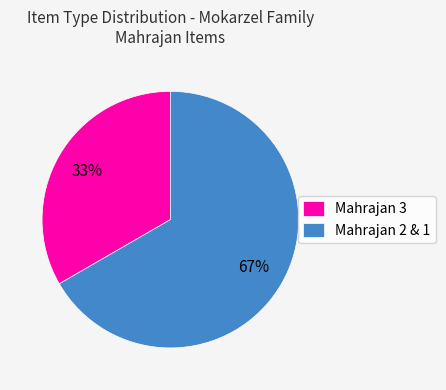

Rank the categories by value from lowest to highest.

Mahrajan 3, Mahrajan 2 & 1